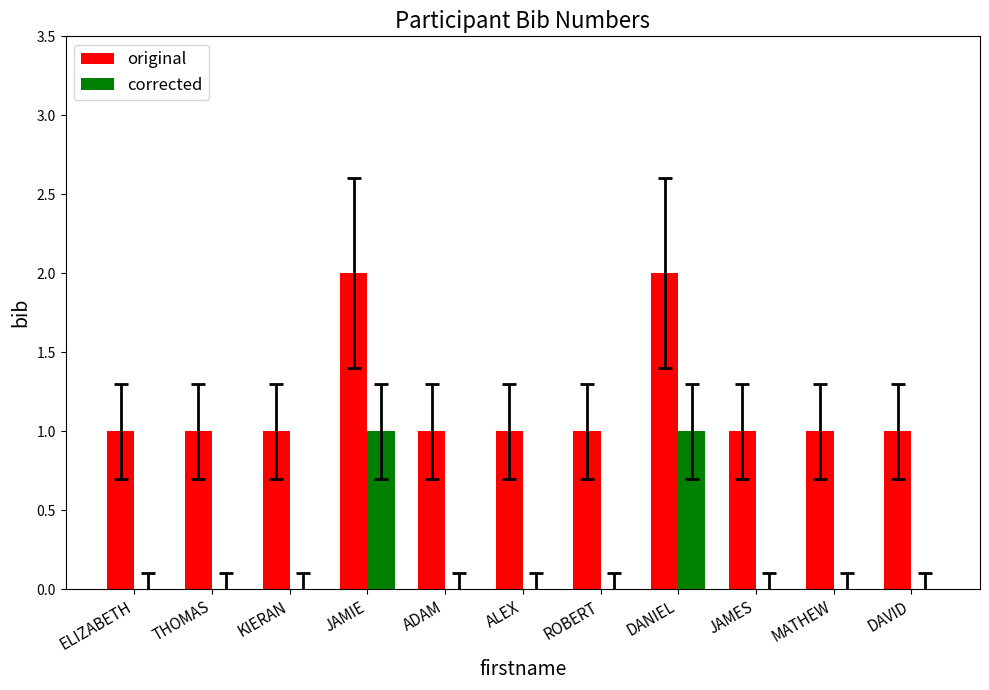

Reading left to right, transcribe all the data shown in this chart.

original: 1	1	1	2	1	1	1	2	1	1	1
corrected: 0	0	0	1	0	0	0	1	0	0	0